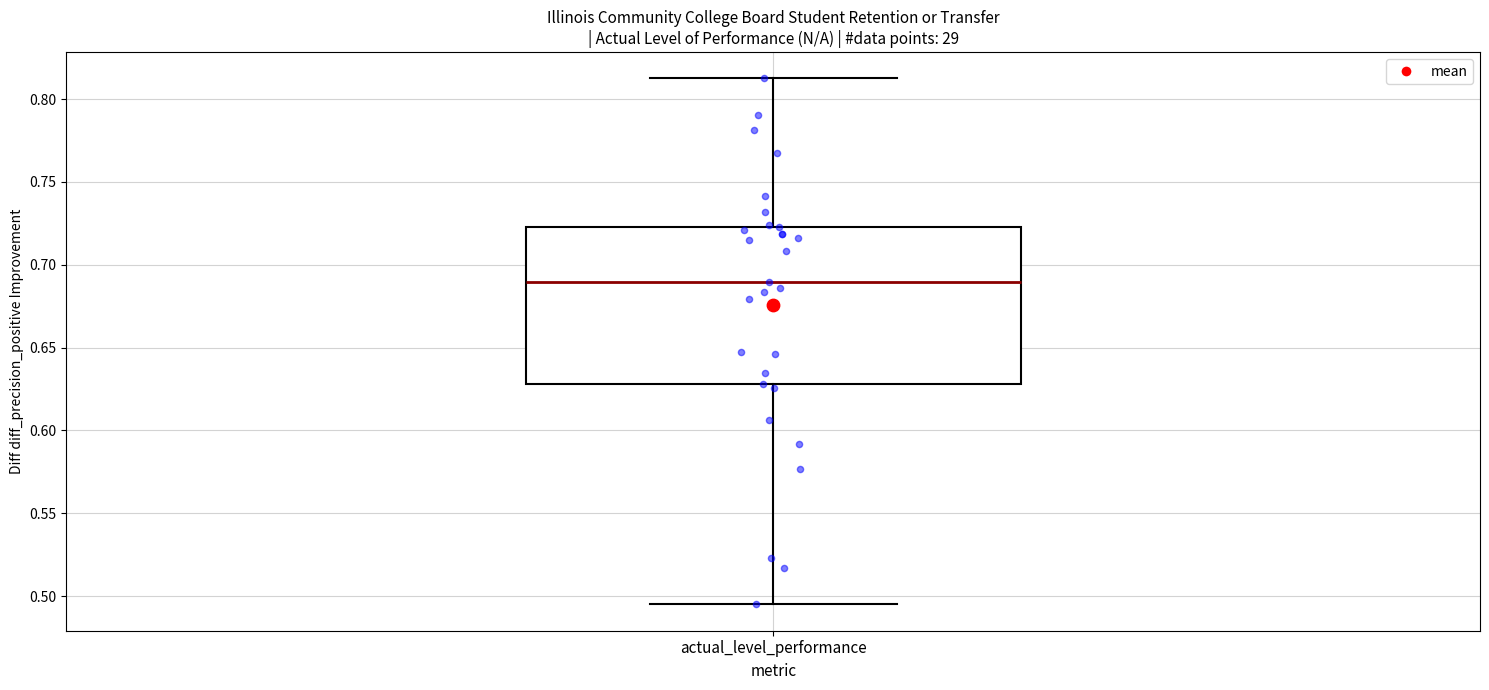

Transcribe this box plot: give where the median line is, the range the box spans, and where the two whiskers end, as read against the y-axis. The values are not printed on the chart, so give them approximately, as read against the axis.

median 0.690, box 0.630 to 0.725, whiskers 0.495 to 0.815